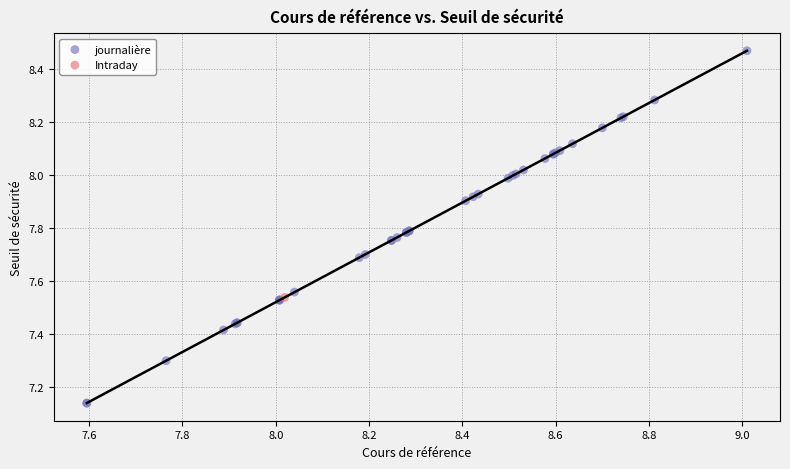

What are all the series names shown in the legend?

Intraday, journalière